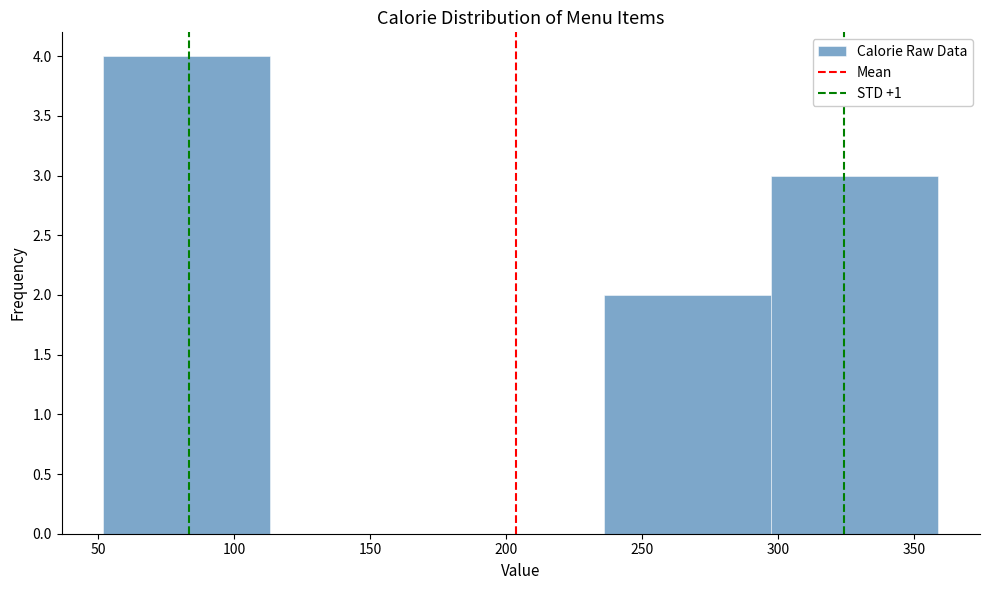

Reading left to right, transcribe this chart: for each bar, give the range it covers on the x-axis and its height. Neither the bar edges nor the heights are printed on the chart, so give them approximately, as read against the axes.

50 to 115: 4
115 to 175: 0
175 to 235: 0
235 to 300: 2
300 to 360: 3